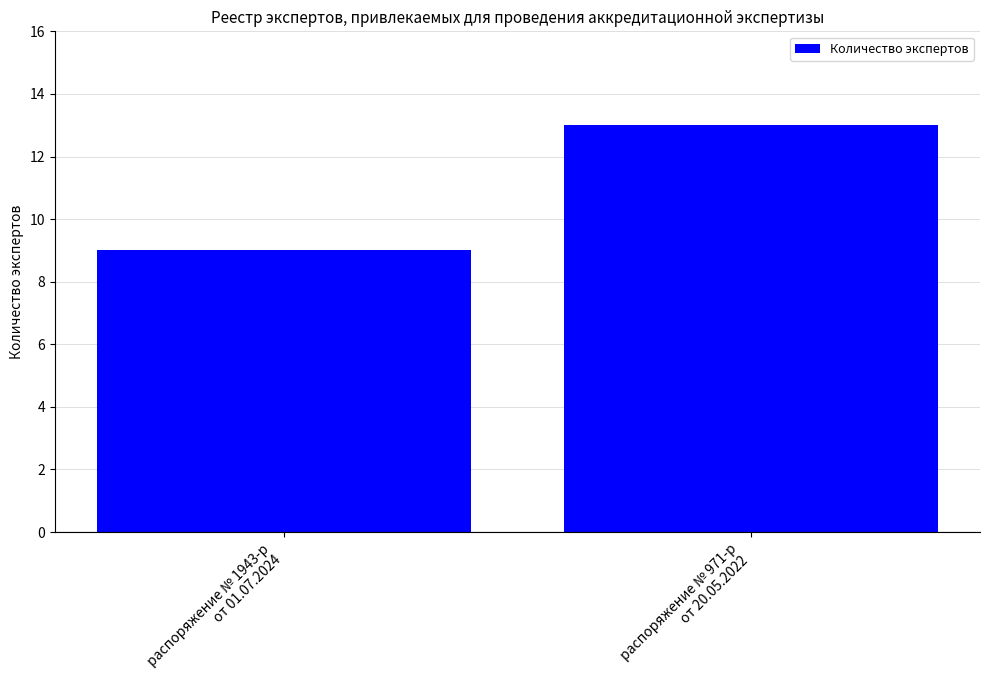

True or false: the data shows 9 at распоряжение № 1943-р
от 01.07.2024.

True